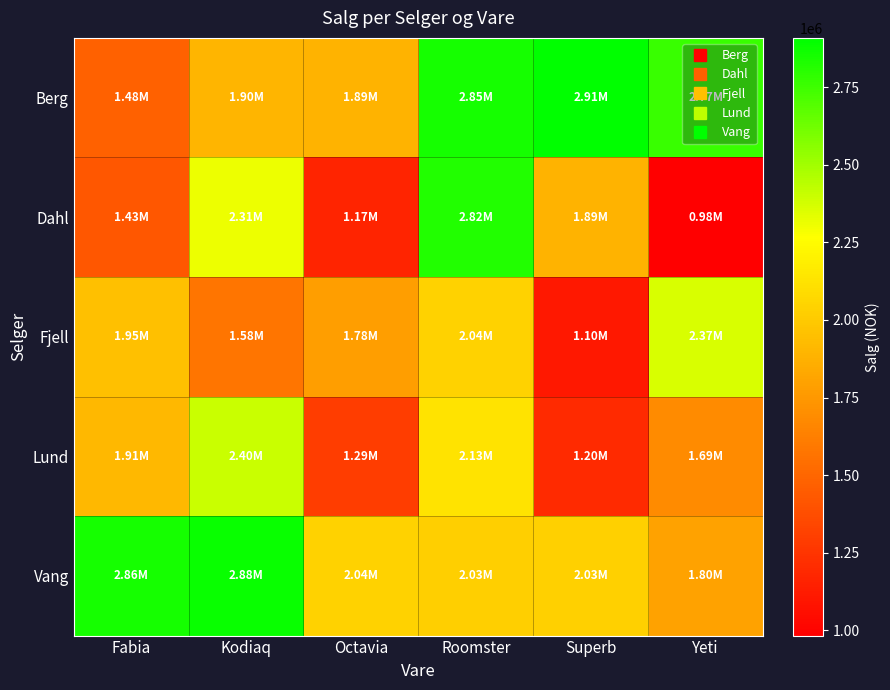

Between Fabia and Roomster, which series saw the biggest shift?

Dahl